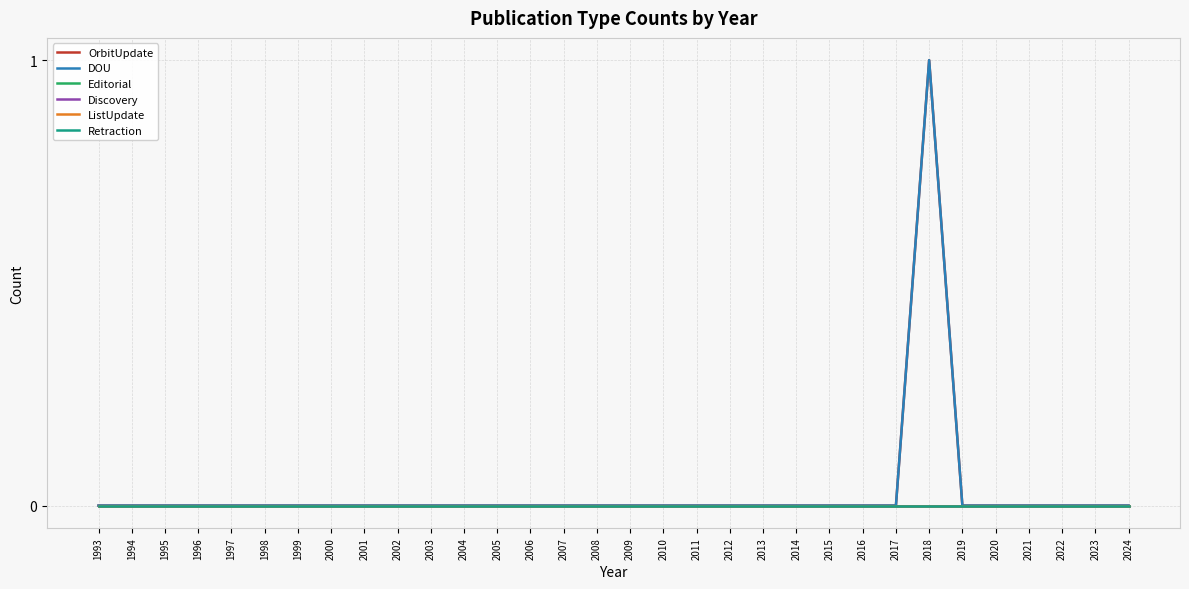

Between 2012 and 2018, which series saw the biggest shift?

OrbitUpdate